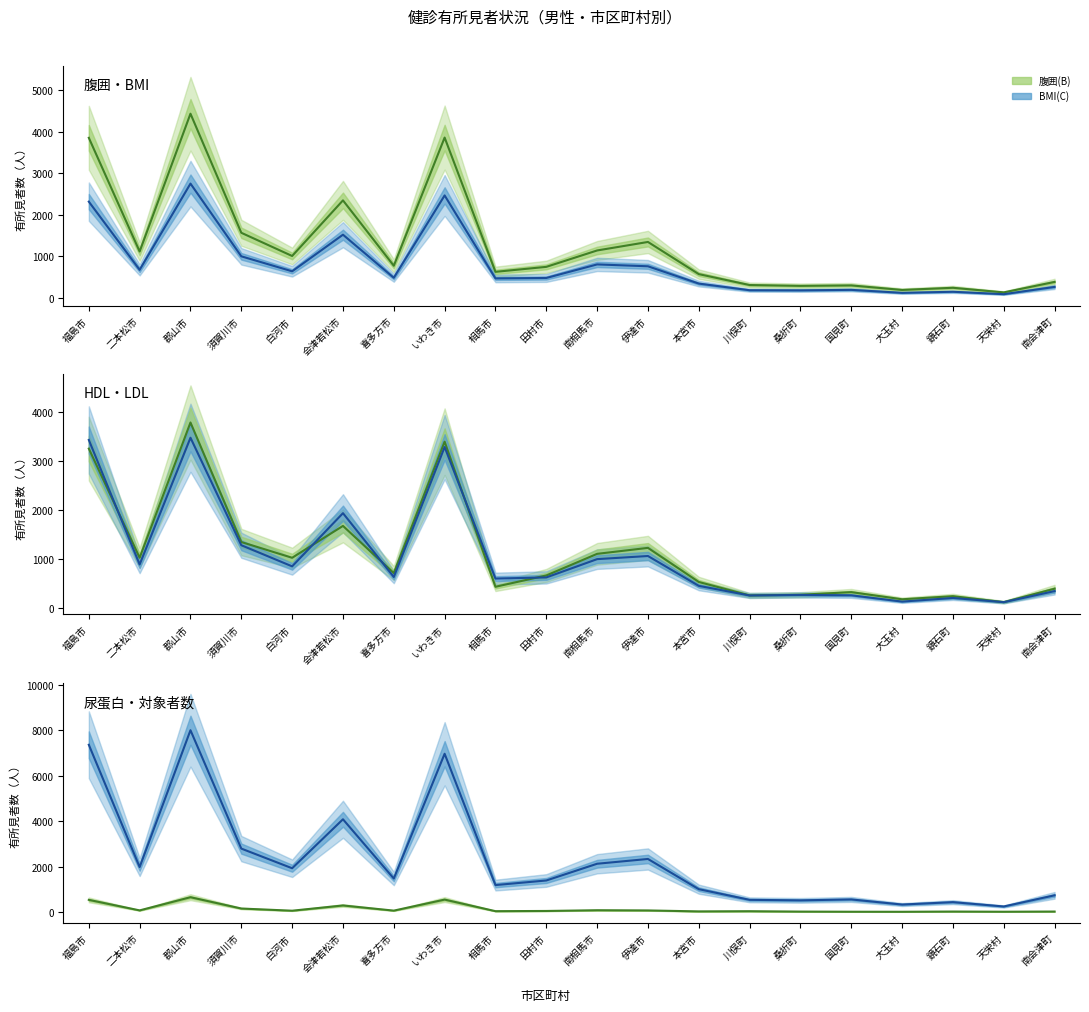

Which category has the lowest value across all series?

大玉村